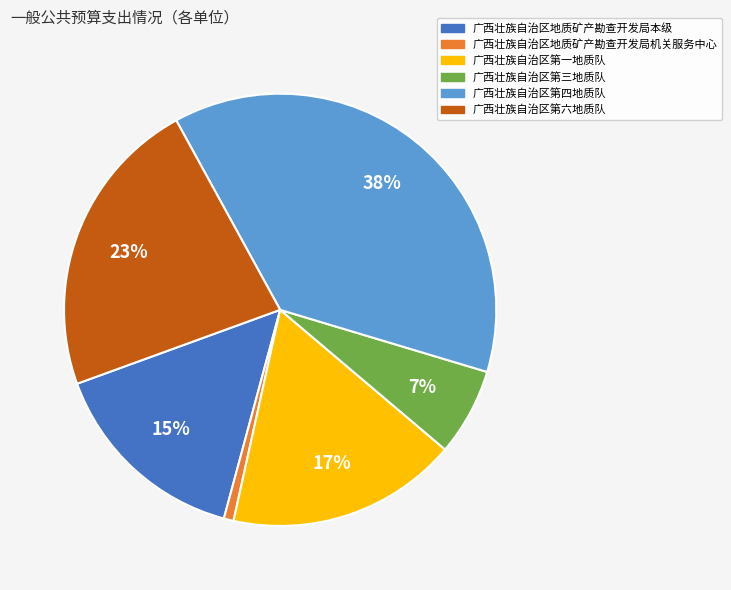

To the nearest percent, what percentage of the pie is 广西壮族自治区第三地质队?

7%